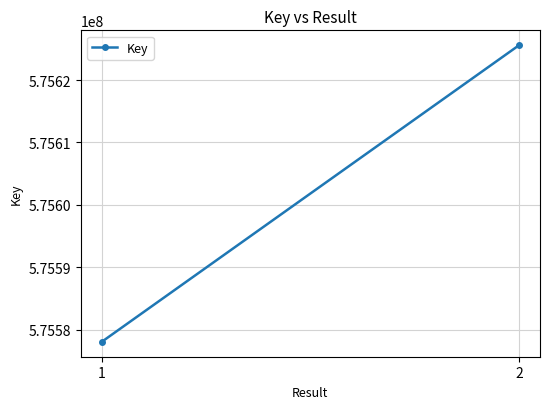

How many lines are shown in the chart?

1